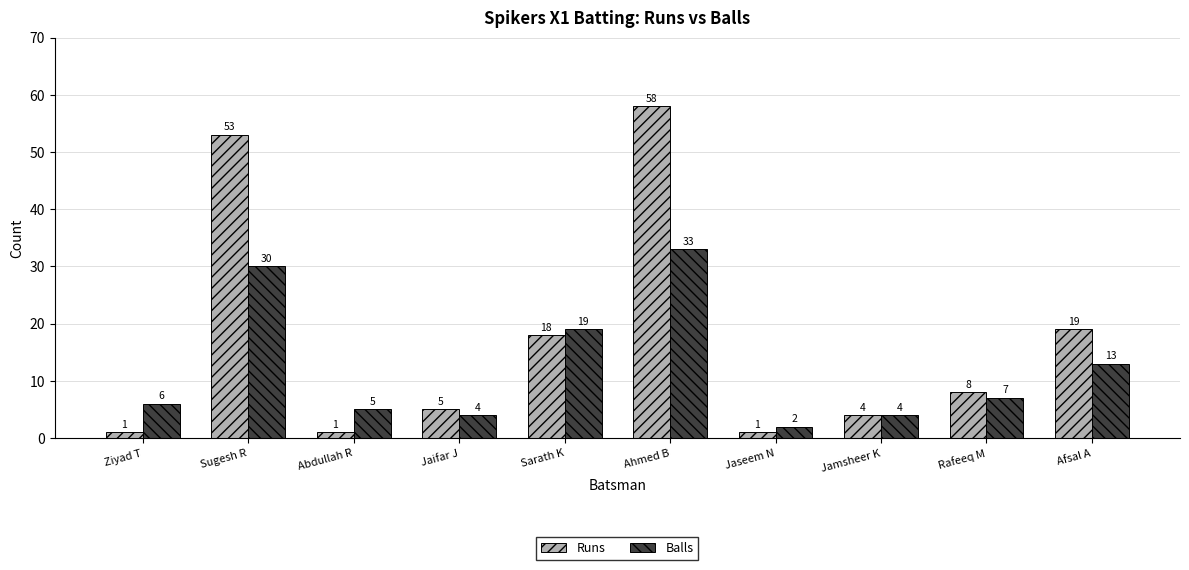

Which series has the largest total across all categories?

Runs